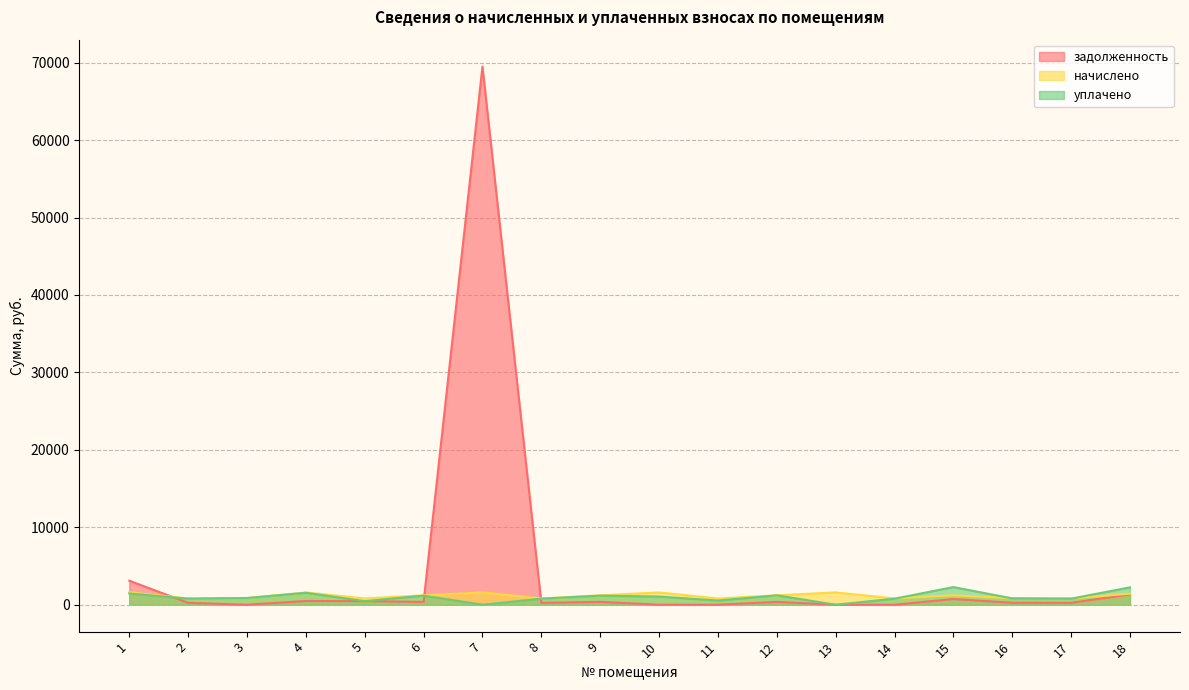

What is the value of the уплачено point at the 17th from the left?

784.4